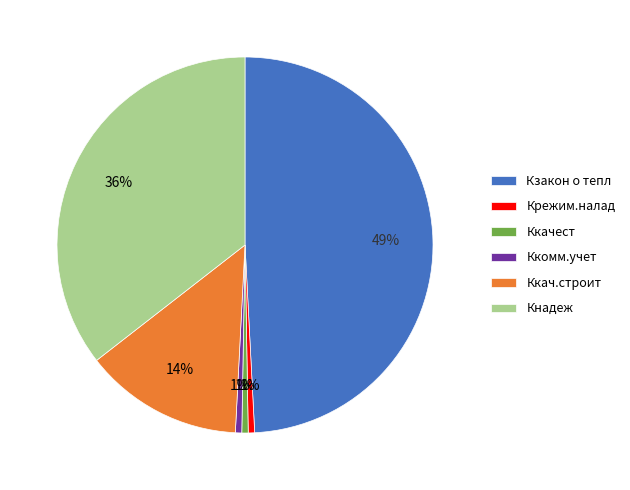

To the nearest percent, what is the combined percentage of Ккач.строит and Кнадеж?

49%